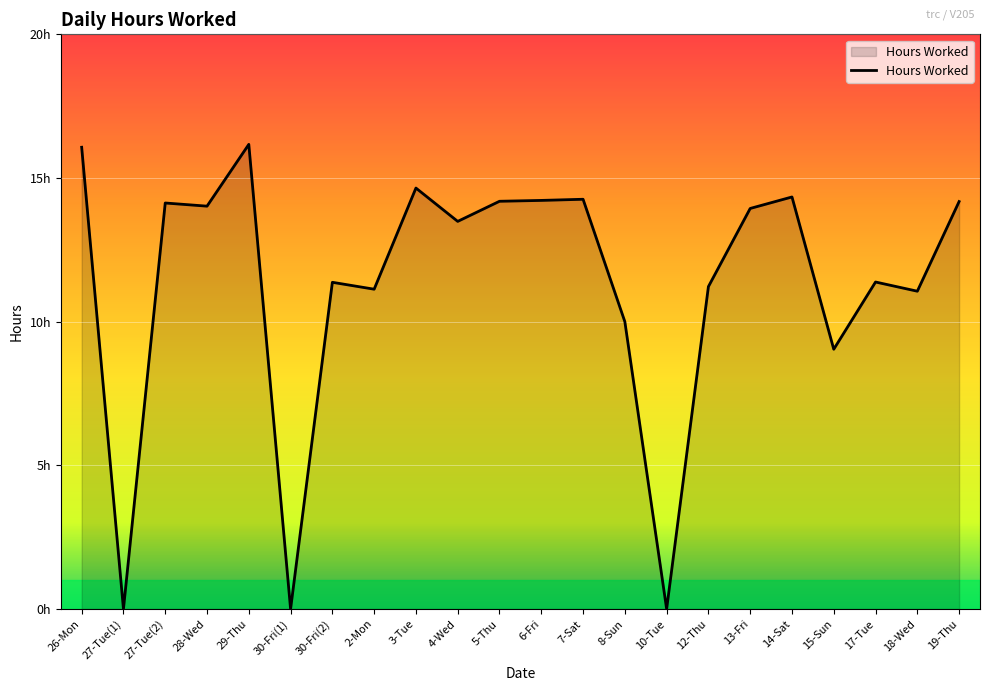

Does the chart have visible grid lines?

Yes